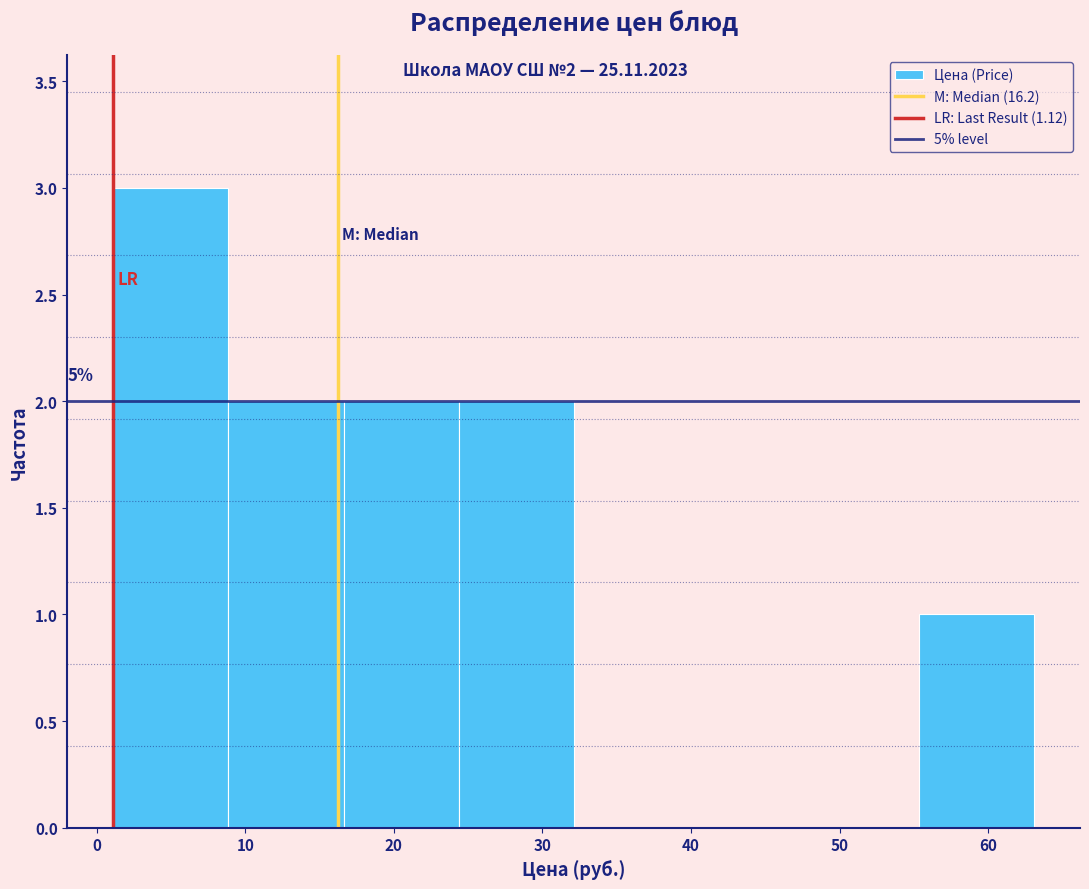

Over which range of the x-axis is the bar tallest?

1 to 9